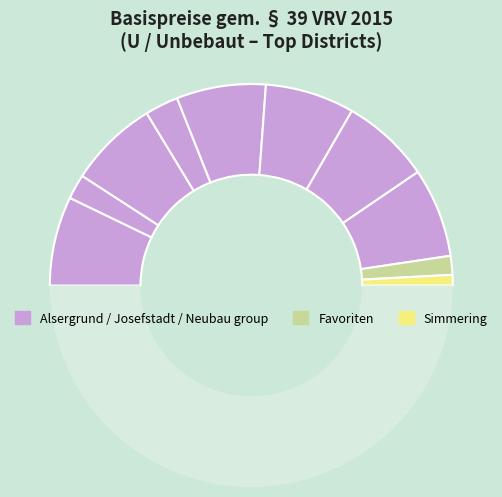

Does any single category account for the majority?

No